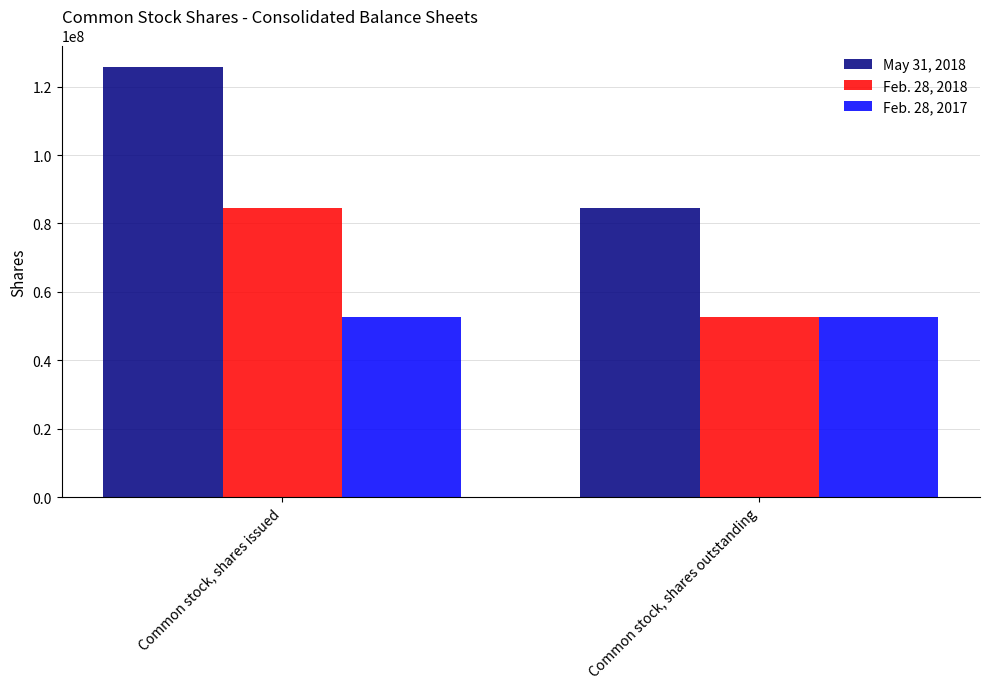

How many bars are there in each group?

3